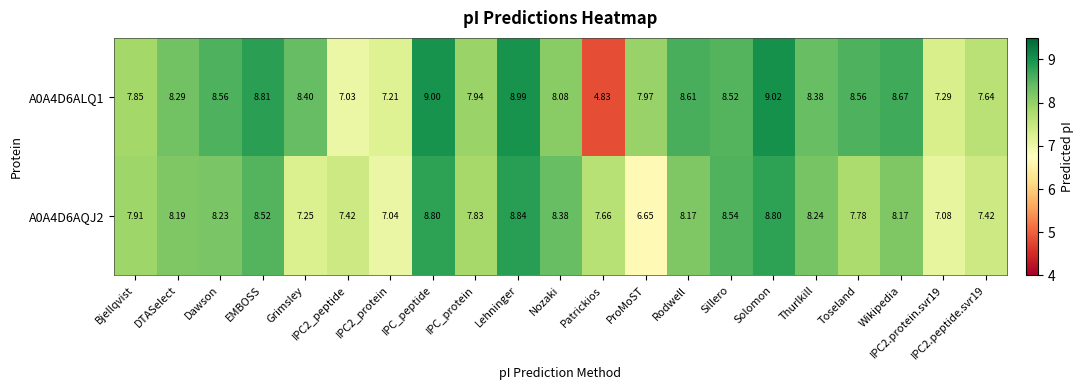

Is the value of A0A4D6AQJ2 at IPC2_protein greater than the value of A0A4D6ALQ1 at Wikipedia?

No